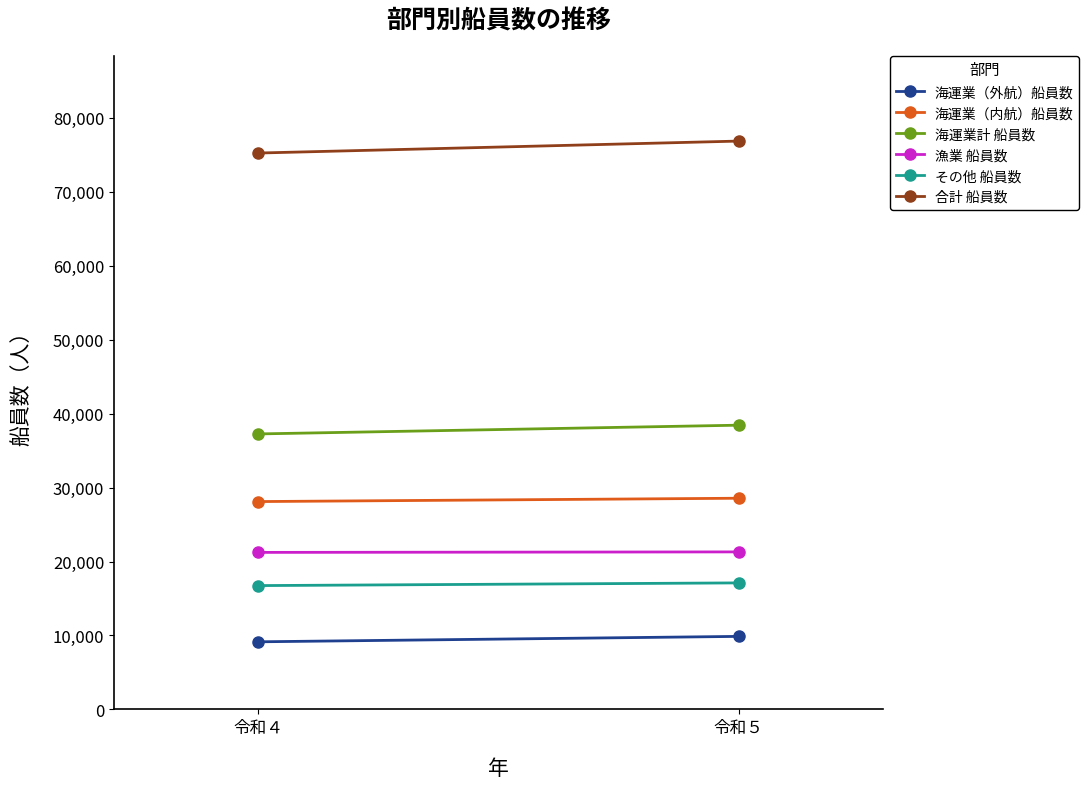

What is the highest value of the 海運業（外航）船員数 series?

9876